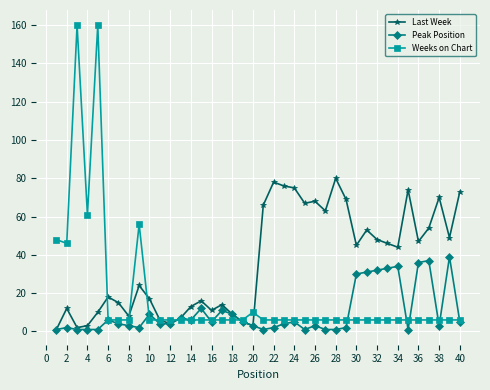

Which series has the largest total across all categories?

Last Week